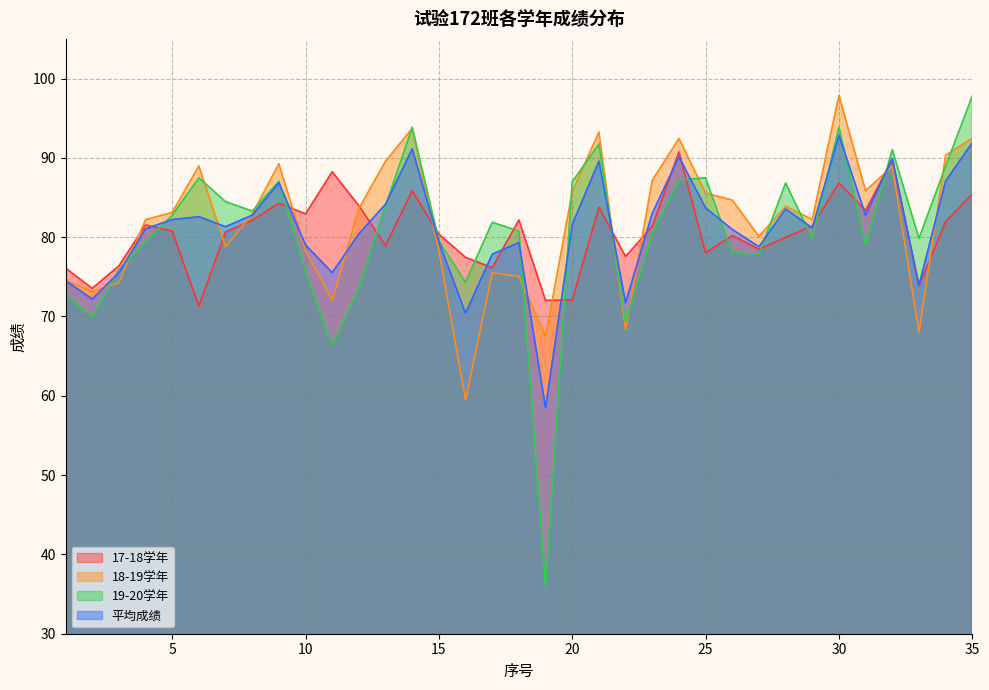

How many intersections are there between 平均成绩 and 18-19学年?

12